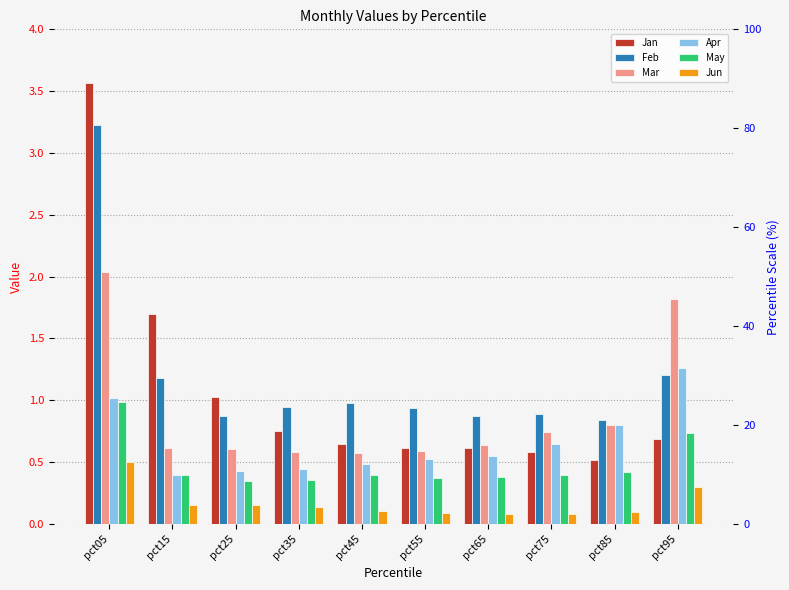

The value of Apr at pct55 is 0.5. True or false?

True